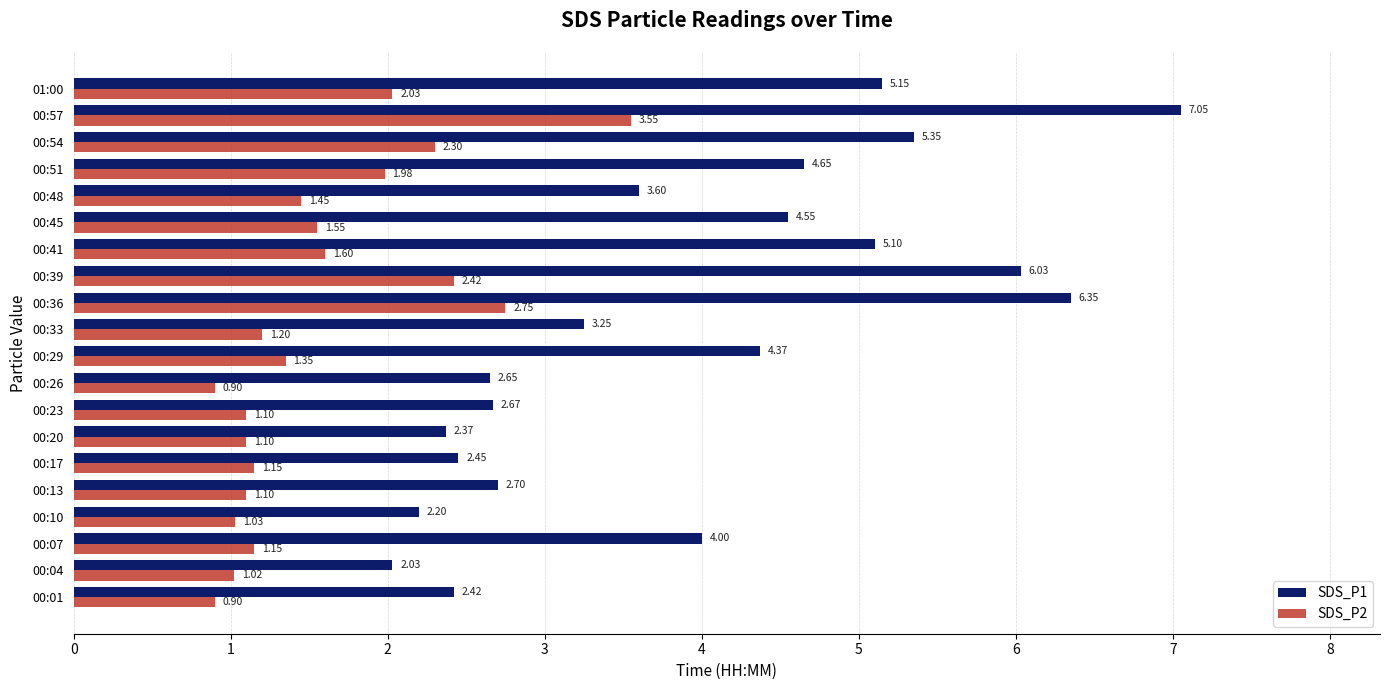

Count the number of data series in this chart.

2